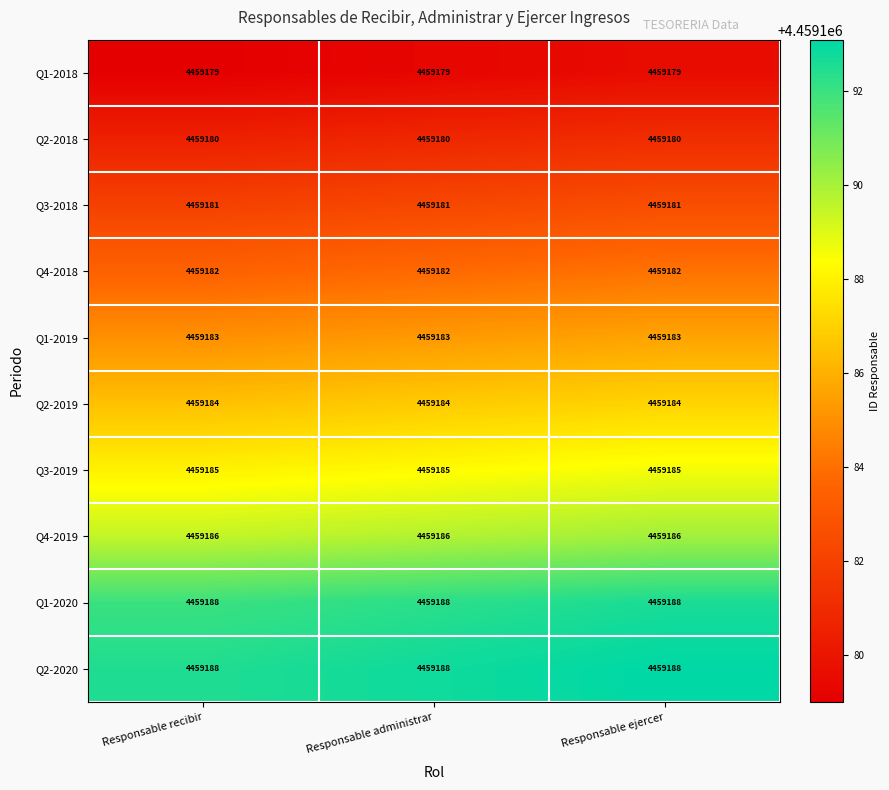

What is the approximate value of Q4-2019 at Responsable recibir?

4459186